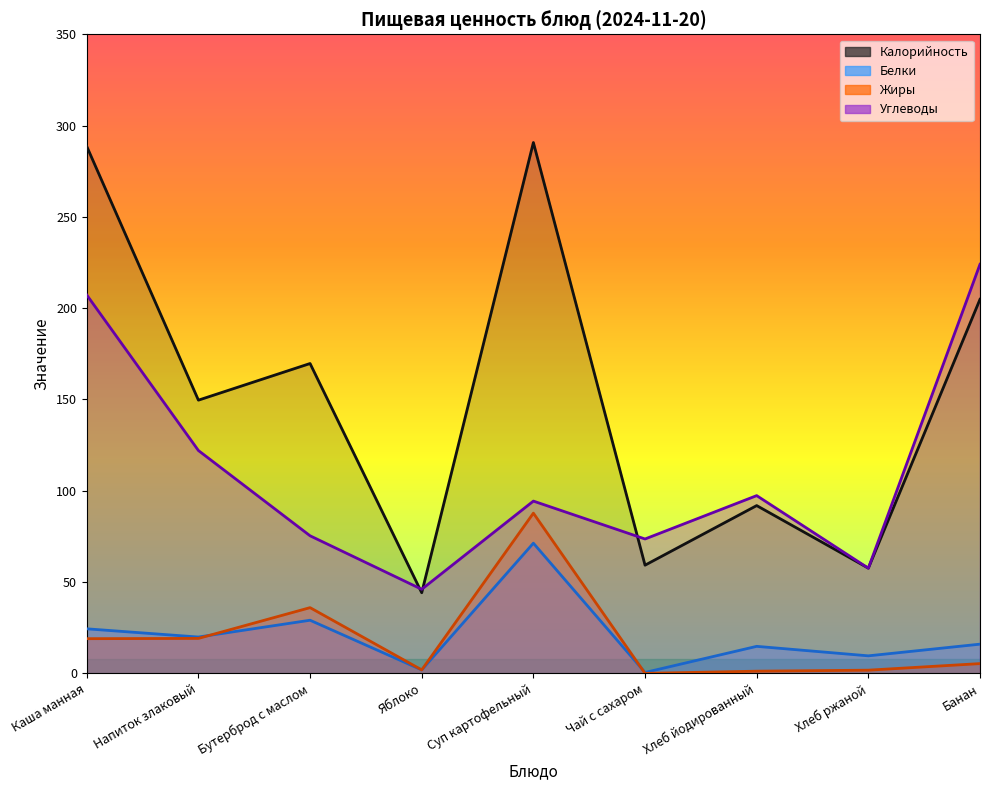

The value of Жиры at Бутерброд с маслом is 22.0. True or false?

False